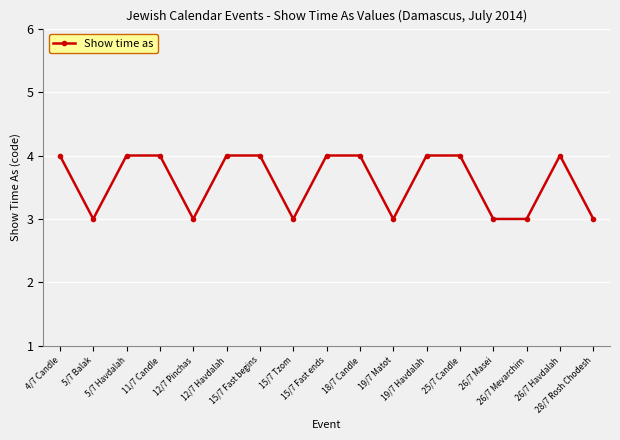

Read the value at 28/7 Rosh Chodesh.

3